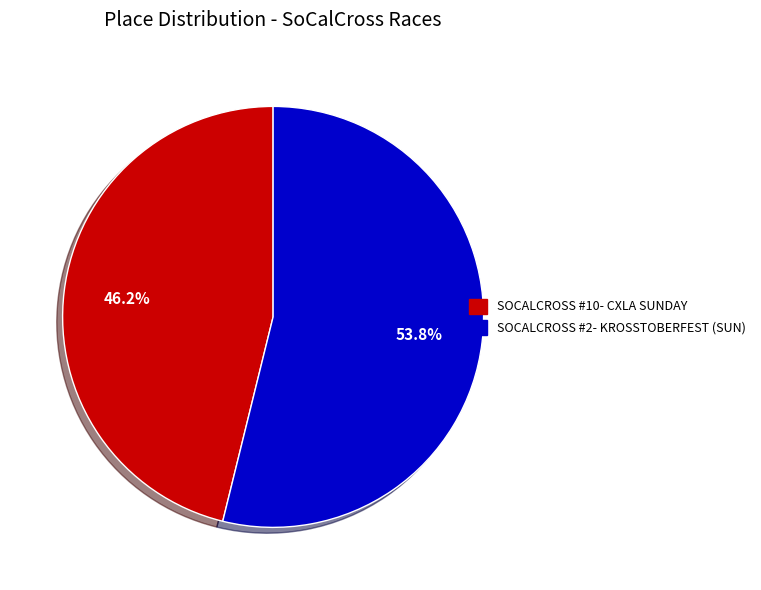

Does any single category account for the majority?

Yes